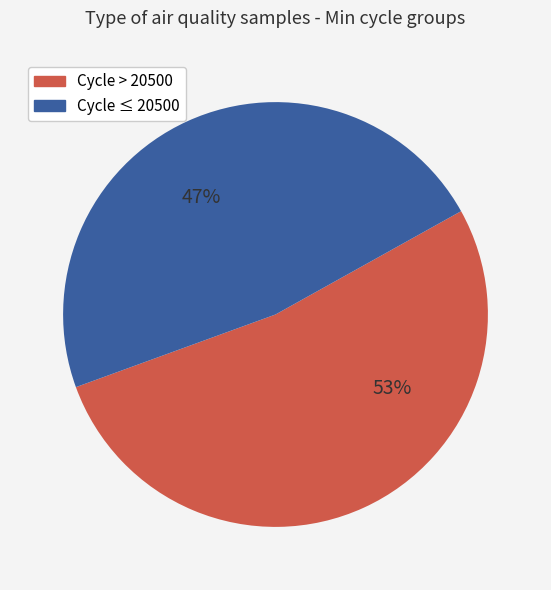

Is there any slice that represents more than half of the pie?

Yes